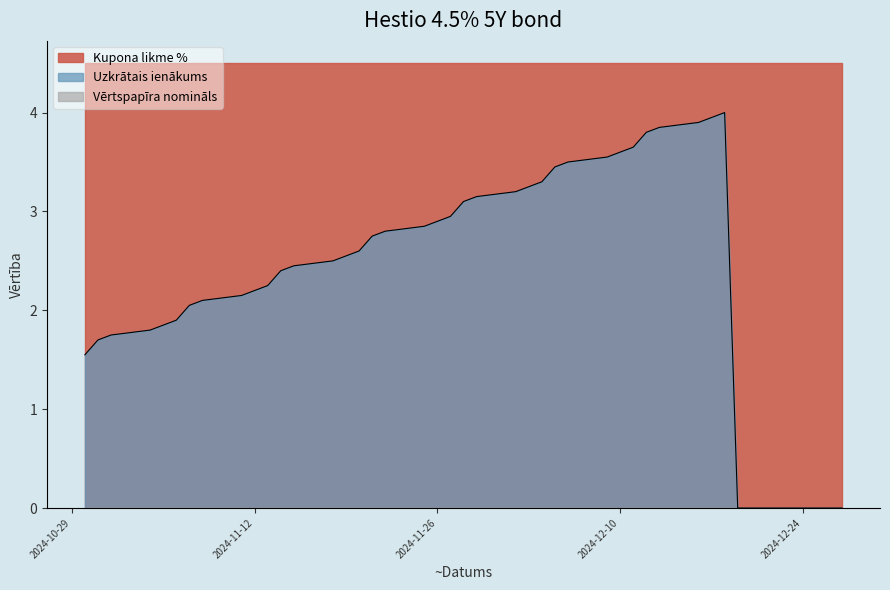

True or false: Uzkrātais ienākums and Kupona likme % cross at least once.

False